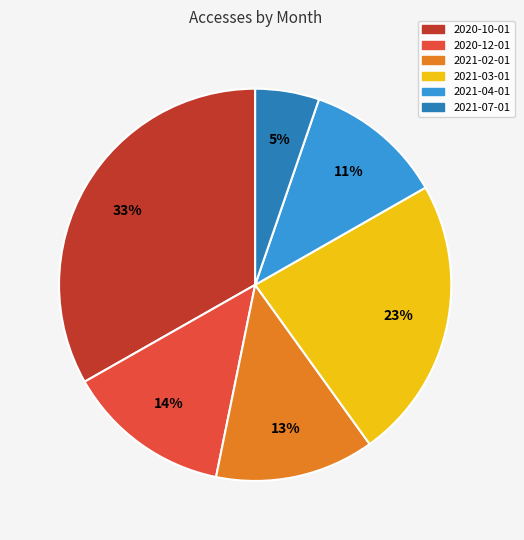

What percentage is the 2020-12-01 slice, to the nearest percent?

14%